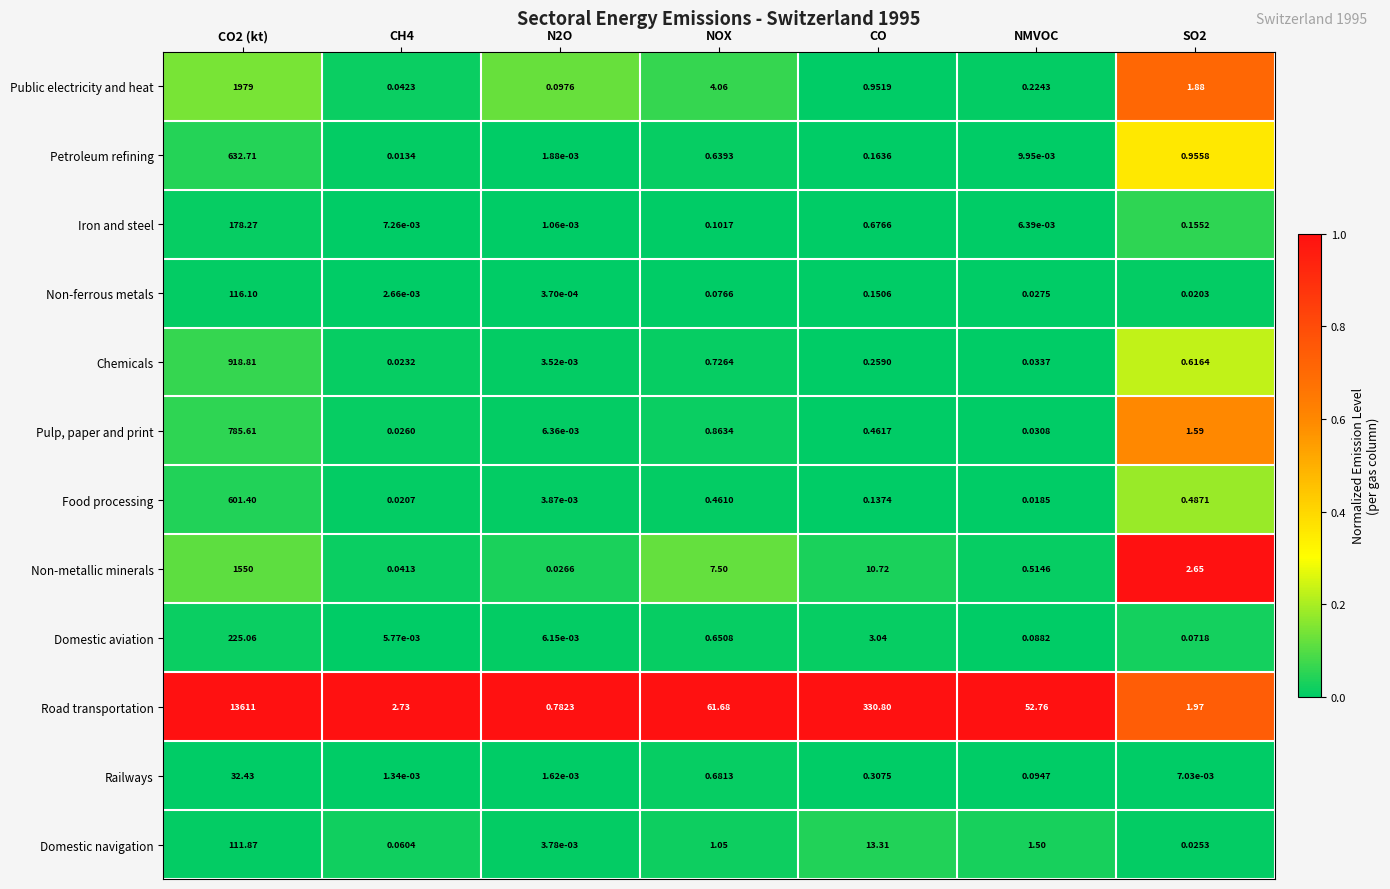

What is the difference between the highest and lowest values at NMVOC?

52.8